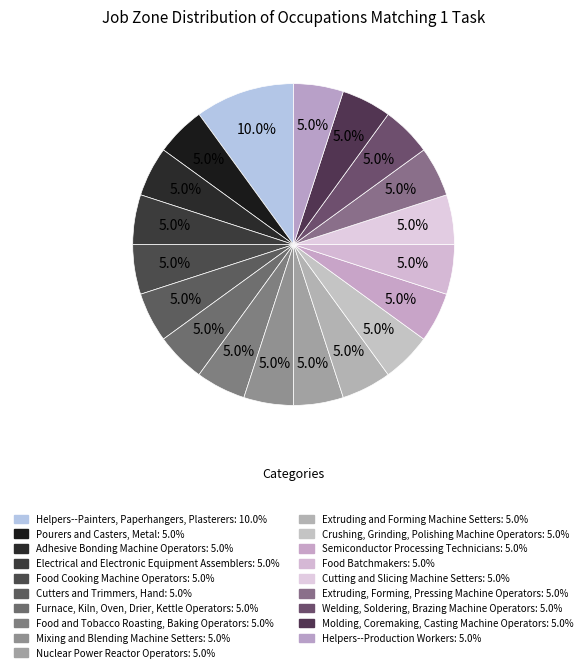

What percentage is the Helpers--Painters, Paperhangers, Plasterers slice, to the nearest percent?

10%